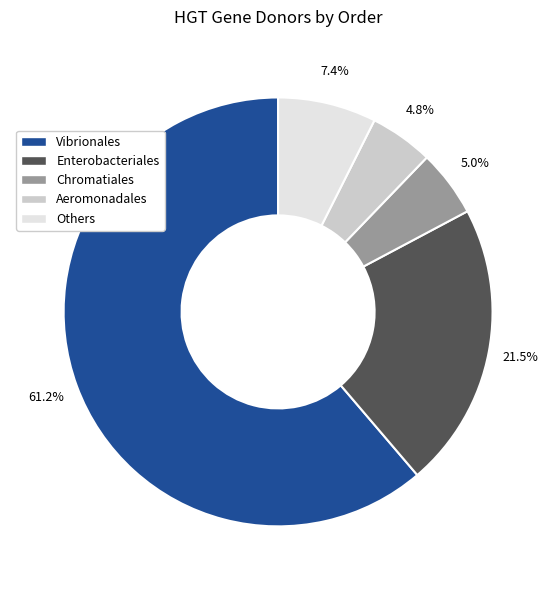

Is there any slice that represents more than half of the pie?

Yes